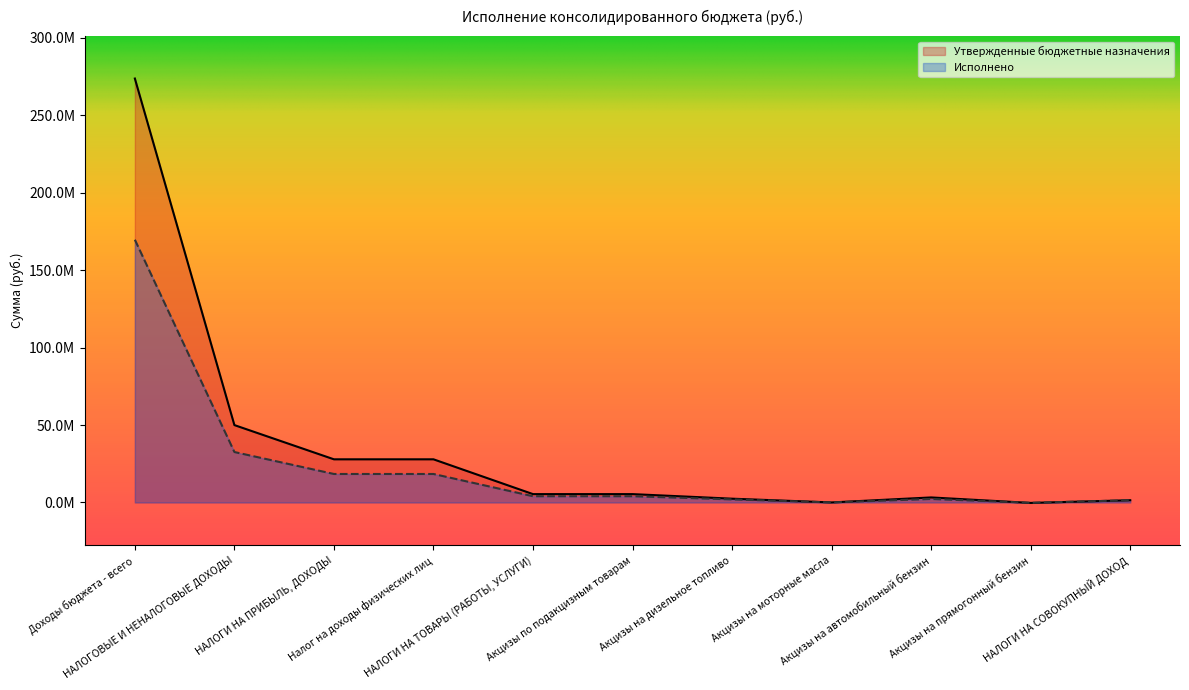

Which category has the lowest value across all series?

Акцизы на прямогонный бензин